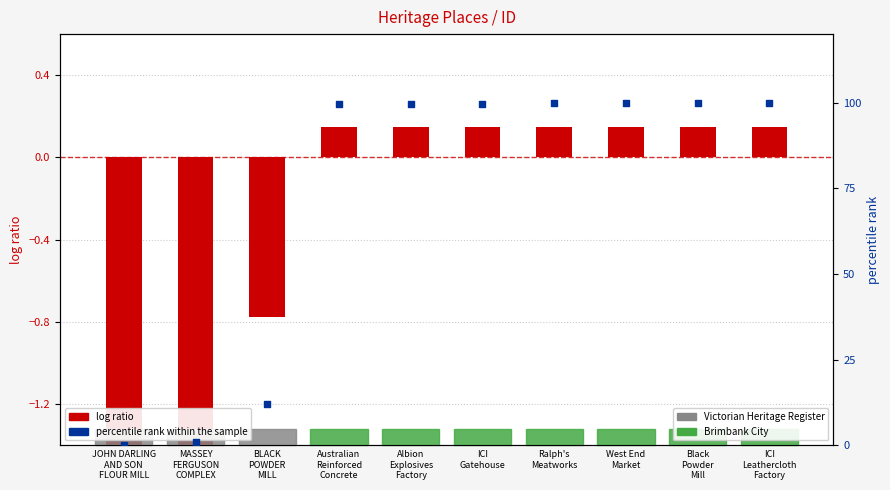

Which series contains the highest Y value?

percentile rank within the sample